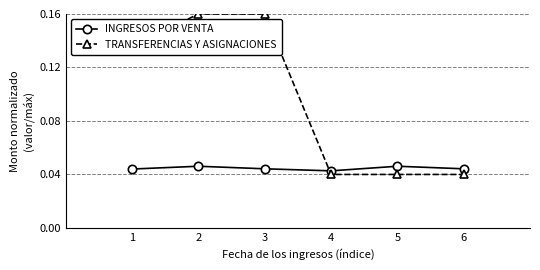

At how many categories does at least one series exceed 0?

6